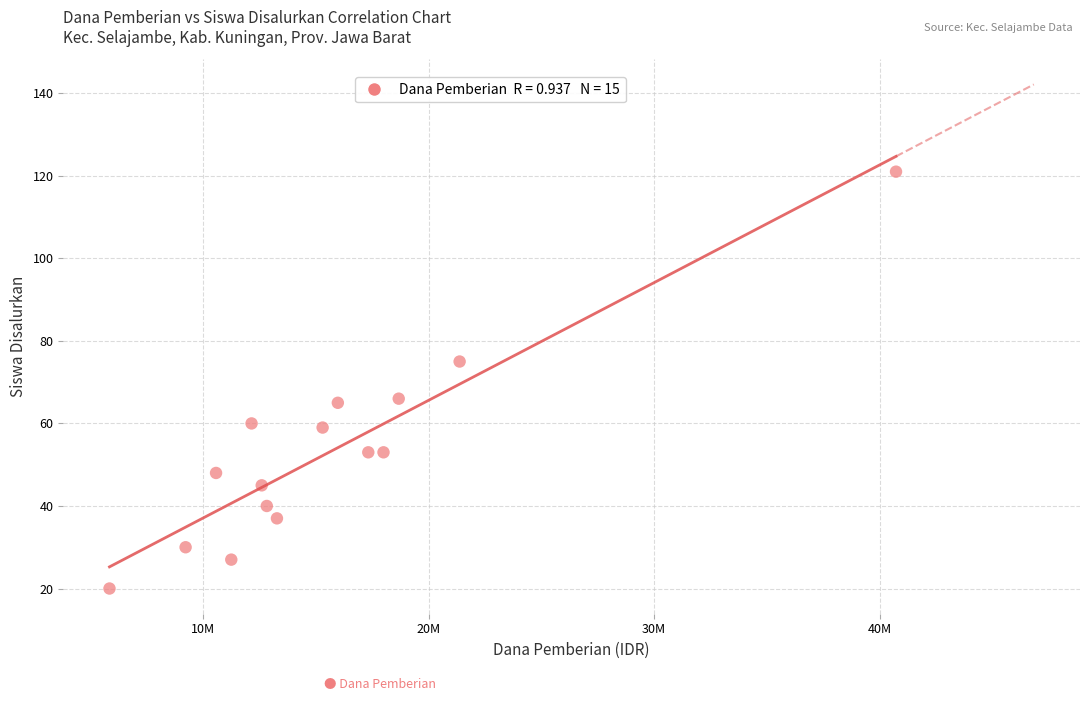

What is the range of Y values (max minus min)?

101